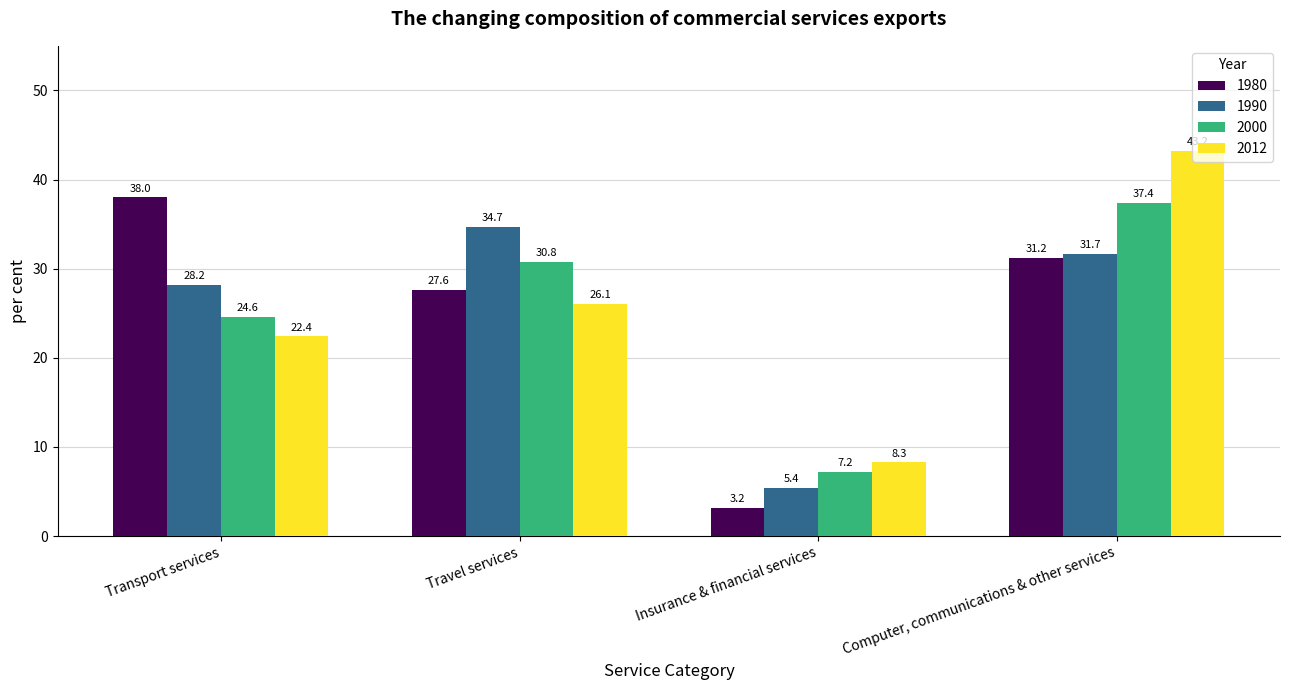

Reading left to right, transcribe all the data shown in this chart.

1980: Transport services=38.0	Travel services=27.6	Insurance & financial services=3.2	Computer, communications & other services=31.2
1990: Transport services=28.2	Travel services=34.7	Insurance & financial services=5.4	Computer, communications & other services=31.7
2000: Transport services=24.6	Travel services=30.8	Insurance & financial services=7.2	Computer, communications & other services=37.4
2012: Transport services=22.4	Travel services=26.1	Insurance & financial services=8.3	Computer, communications & other services=43.2